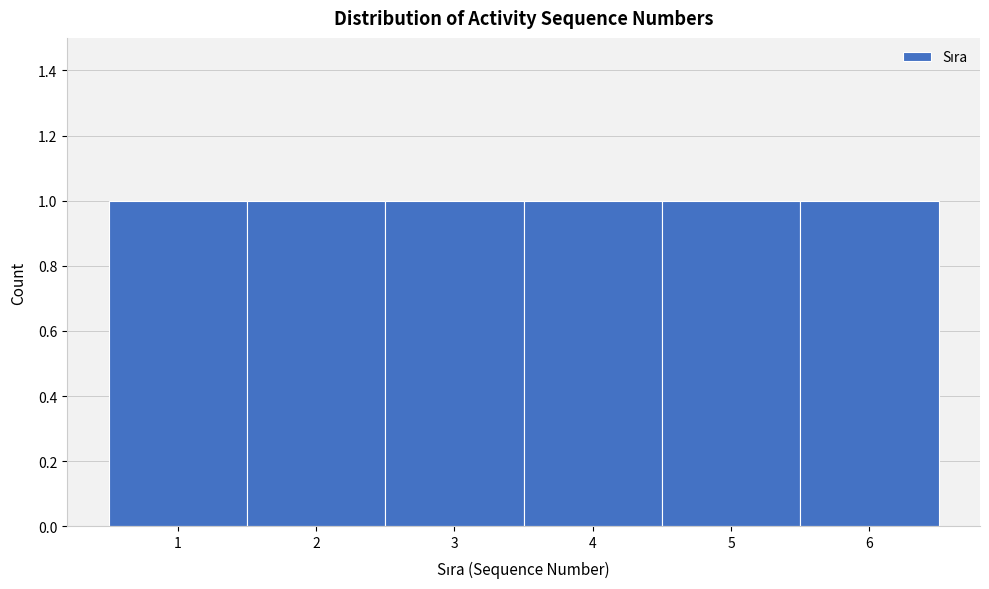

How tall is the bar that spans 3.5 to 4.5 on the x-axis? The values are not printed on the chart, so give them approximately, as read against the axis.

1